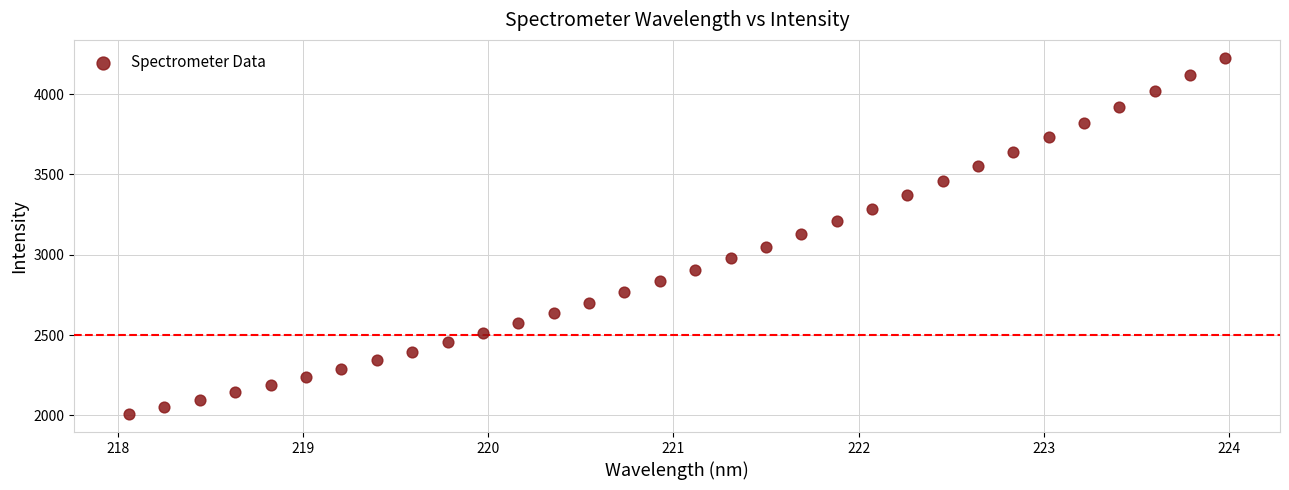

What is the range of X values (max minus min)?

5.9